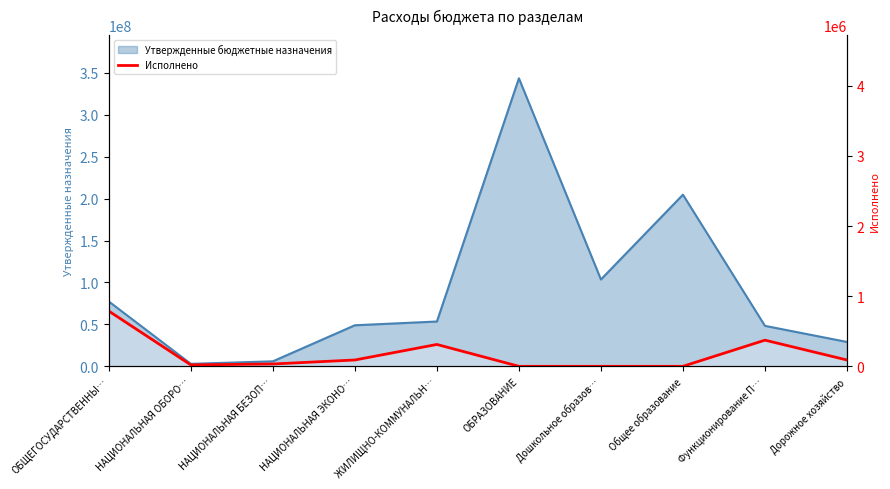

Reading right to left, what are all the values shown in this chart?

Дорожное хозяйство=90000.0	Функционирование П…=372724.1	Общее образование=0.0	Дошкольное образов…=0.0	ОБРАЗОВАНИЕ=0.0	ЖИЛИЩНО-КОММУНАЛЬН…=311498.8	НАЦИОНАЛЬНАЯ ЭКОНО…=90000.0	НАЦИОНАЛЬНАЯ БЕЗОП…=33044.7	НАЦИОНАЛЬНАЯ ОБОРО…=19646.3	ОБЩЕГОСУДАРСТВЕННЫ…=787142.2